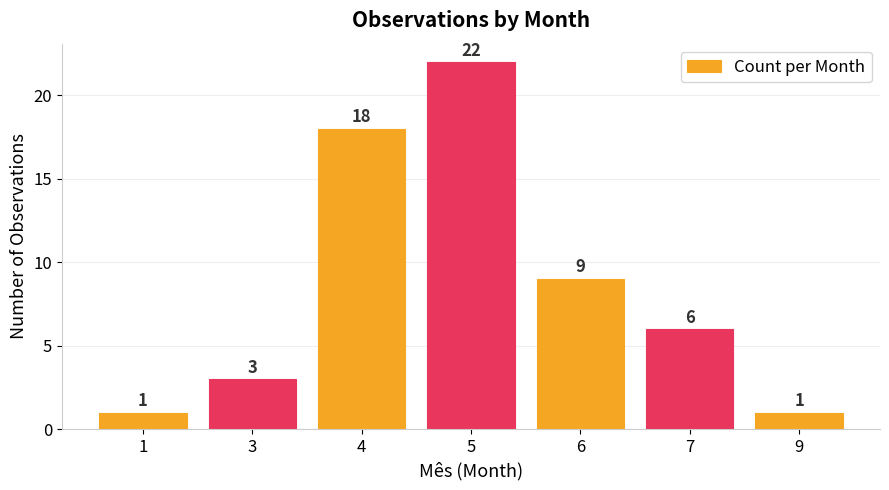

How many distinct data groups are displayed?

1